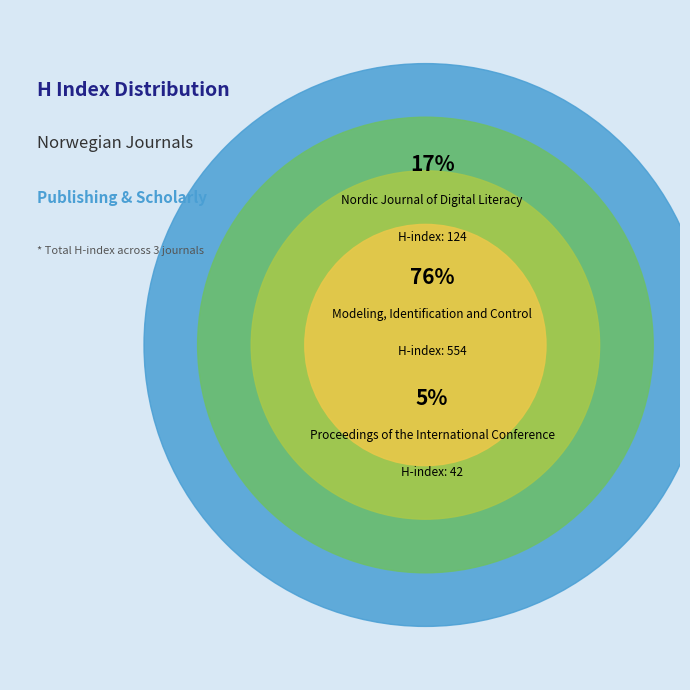

Rank the categories by value from highest to lowest.

Modeling, Identification and Control, Nordic Journal of Digital Literacy, Proceedings of the International Conference